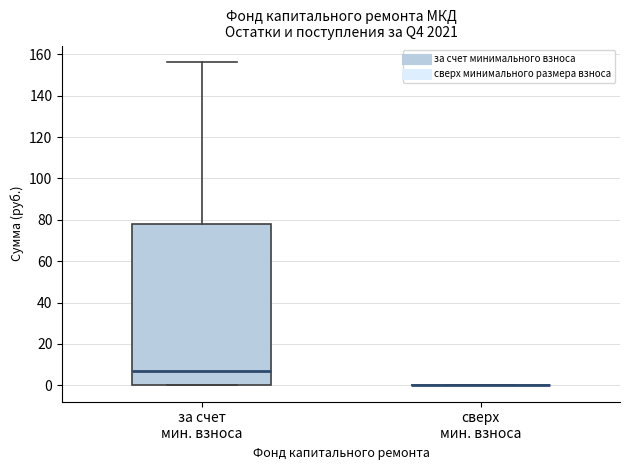

Where is the upper edge of the box for за счет мин. взноса on the y-axis? The values are not printed on the chart, so give them approximately, as read against the axis.

78